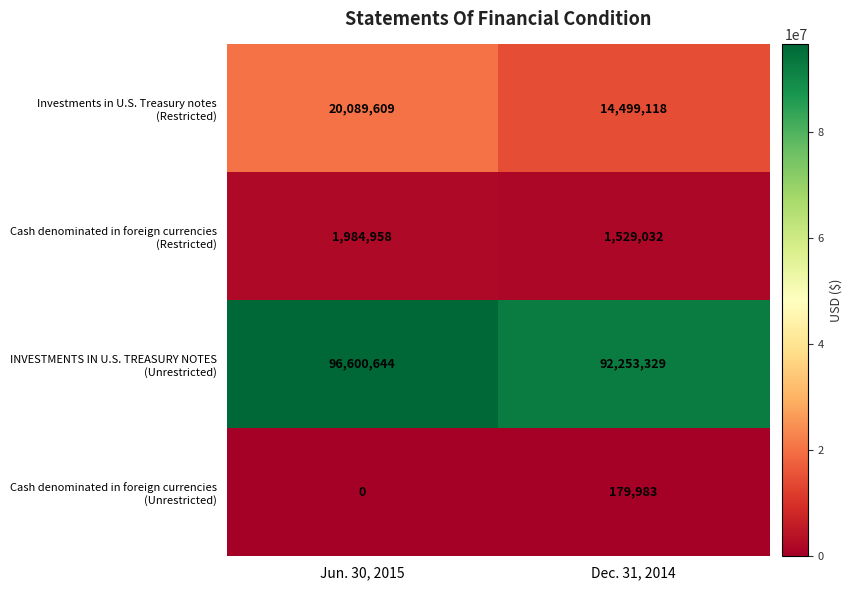

What is the spread (max minus min) of values at Dec. 31, 2014?

92073346